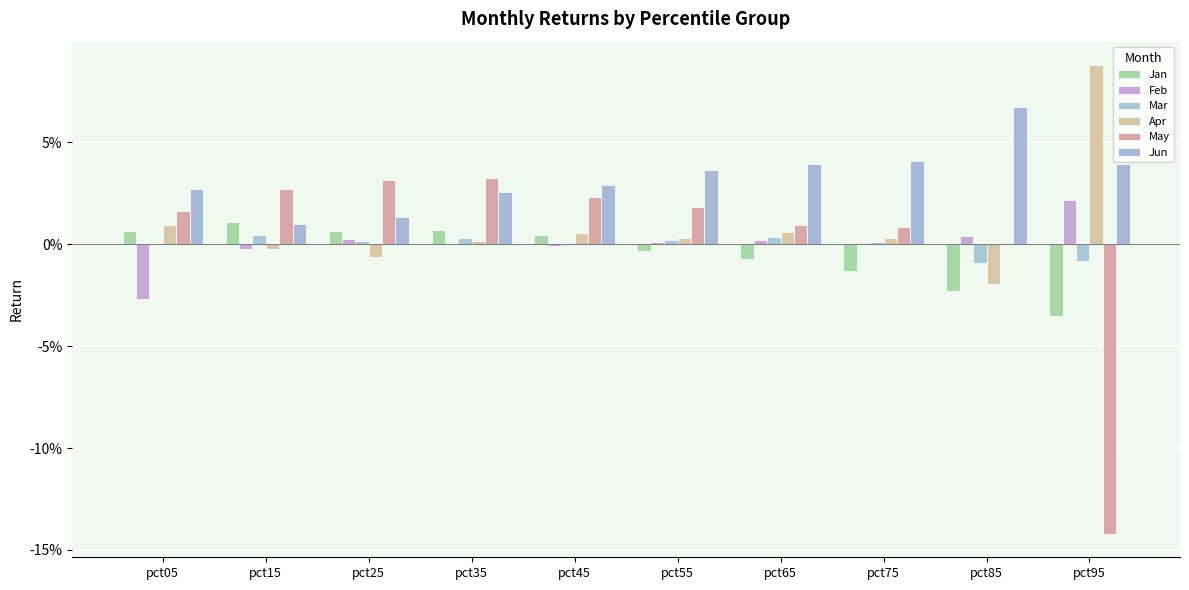

Does the chart contain stacked bars?

No